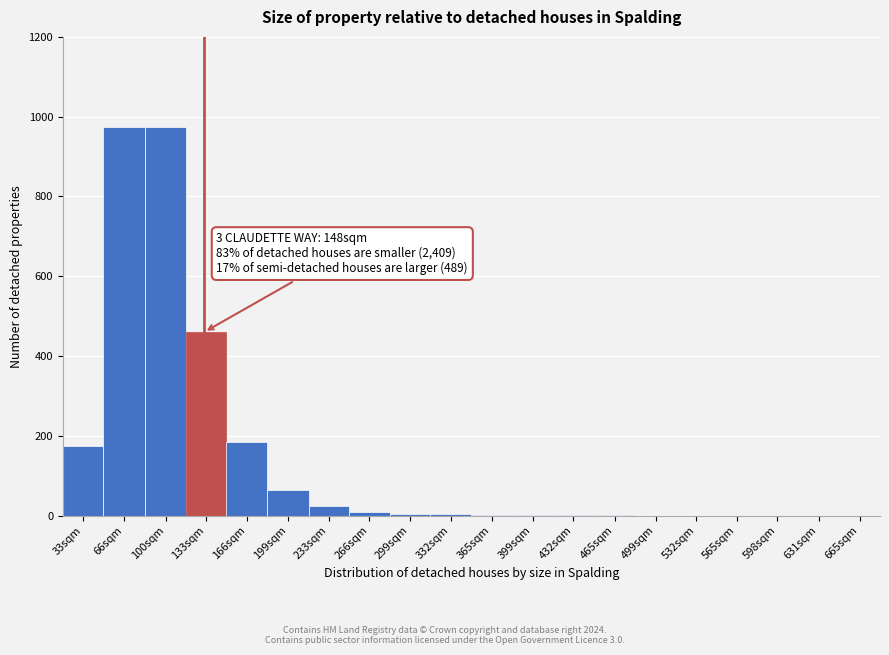

The chart shows a value of 1 at 432sqm. True or false?

True